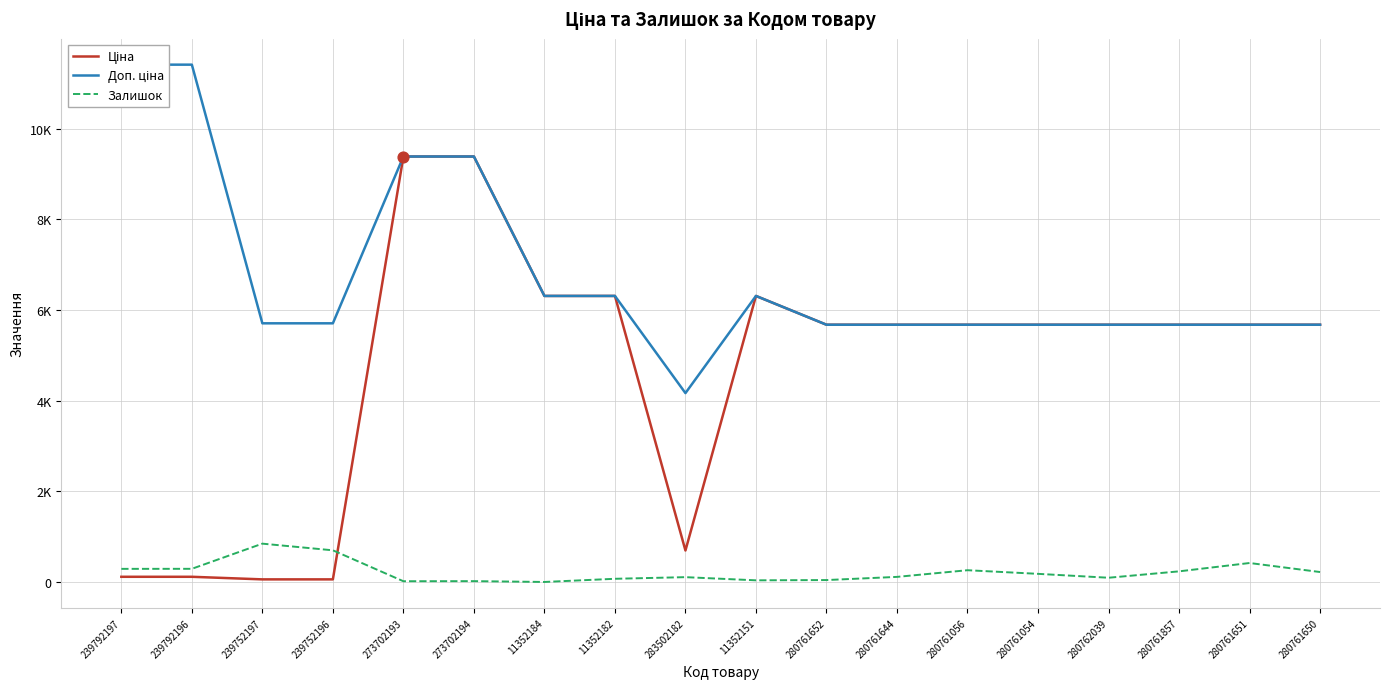

What are all the series names shown in the legend?

Ціна, Доп. ціна, Залишок